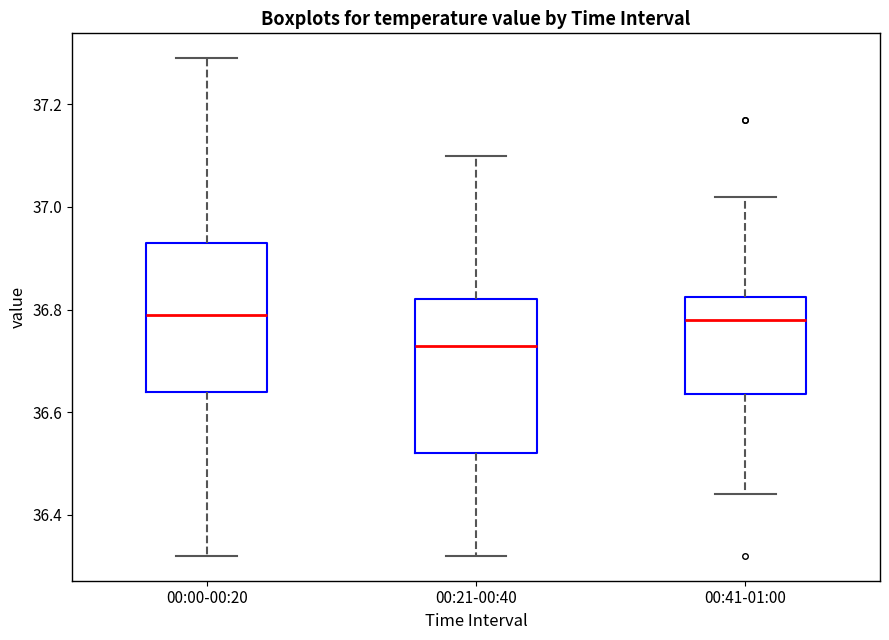

Reading left to right, transcribe this box plot: for each box, give where its median line is, the range the box spans, and where its two whiskers end, as read against the y-axis. The values are not printed on the chart, so give them approximately, as read against the axis.

00:00-00:20: median 36.80, box 36.64 to 36.94, whiskers 36.32 to 37.30
00:21-00:40: median 36.74, box 36.52 to 36.82, whiskers 36.32 to 37.10
00:41-01:00: median 36.78, box 36.64 to 36.82, whiskers 36.44 to 37.02